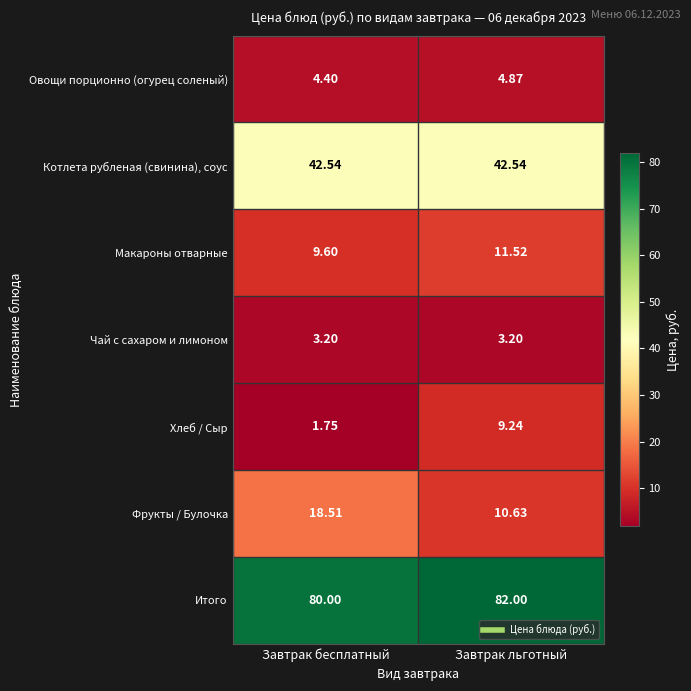

Rank the series at Завтрак льготный from highest to lowest value.

Итого, Котлета рубленая (свинина), соус, Макароны отварные, Фрукты / Булочка, Хлеб / Сыр, Овощи порционно (огурец соленый), Чай с сахаром и лимоном